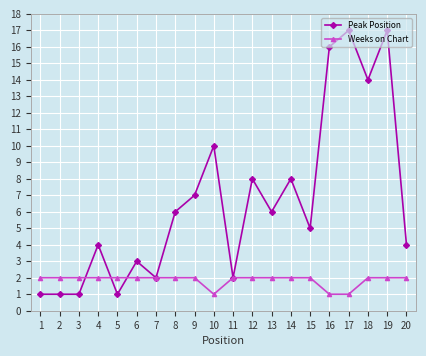

What is the maximum value shown in the chart?

17